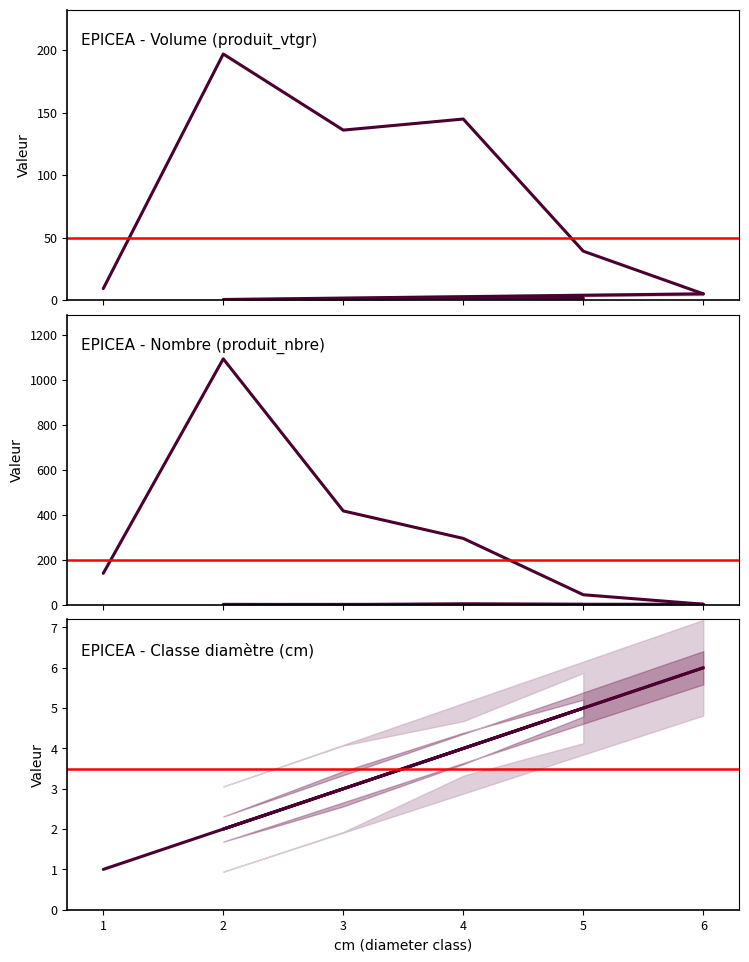

Count the number of data series in this chart.

3